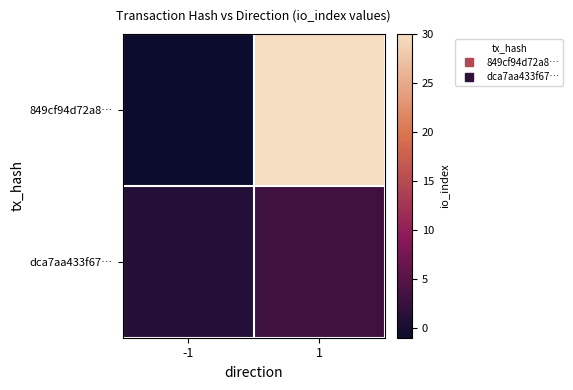

Which has a higher value, 1 or -1?

1